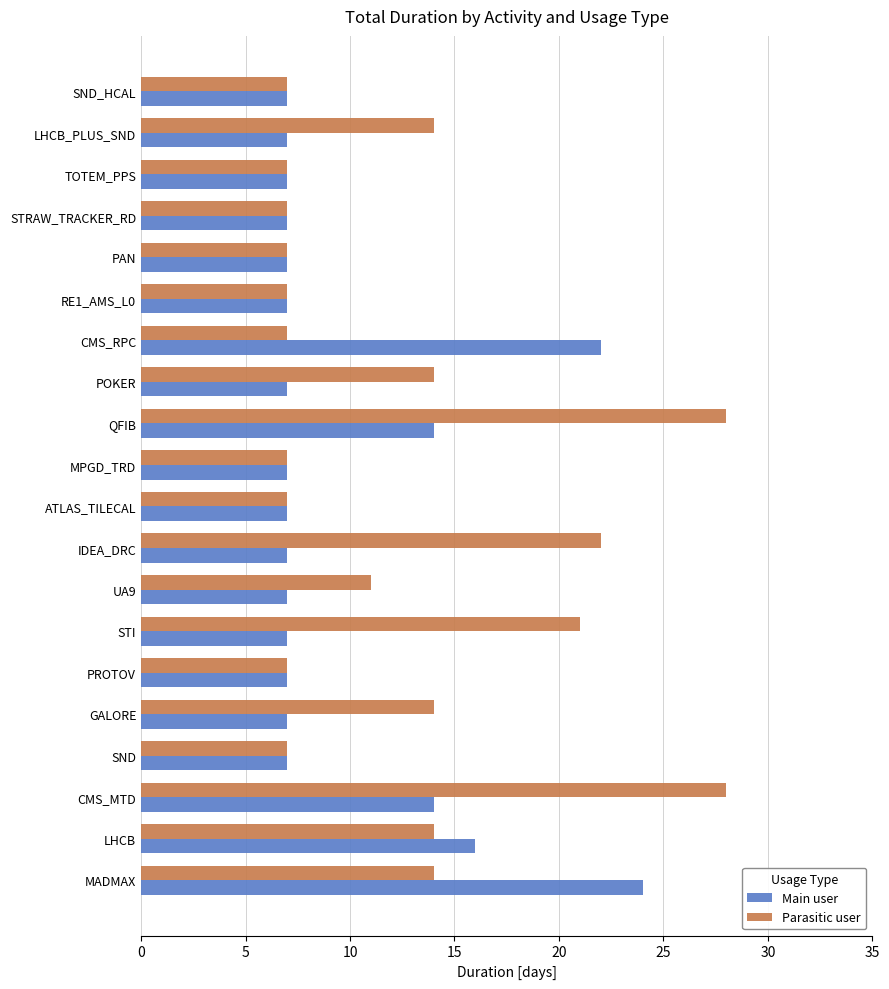

List the series in order of their overall mean, highest first.

Parasitic user, Main user